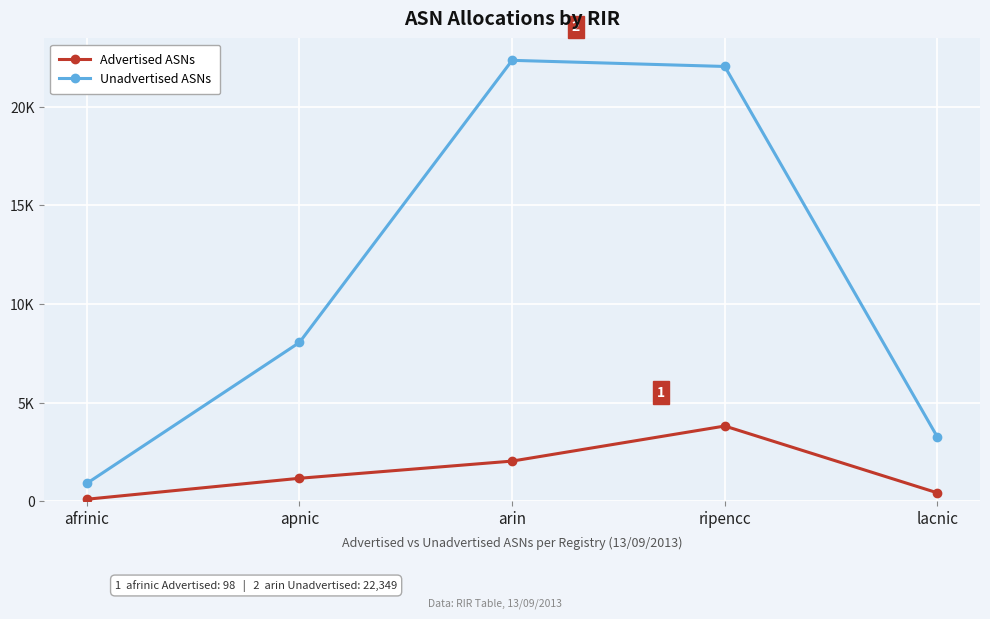

List the labels in order of Unadvertised ASNs value, largest first.

arin, ripencc, apnic, lacnic, afrinic